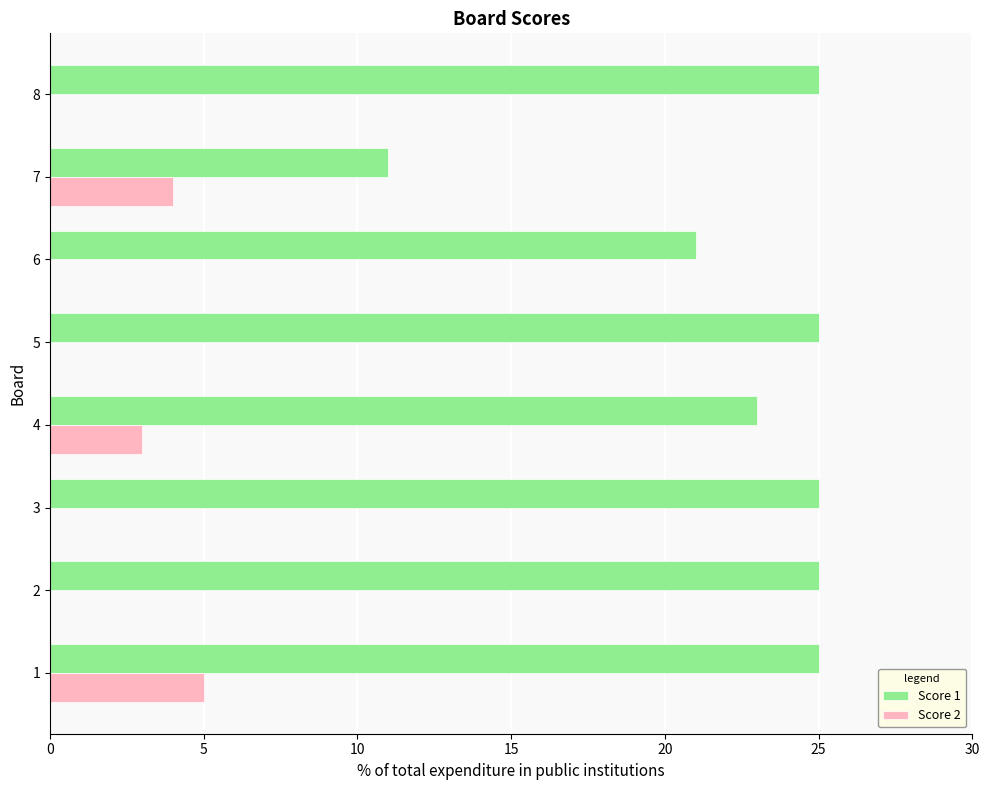

What is the sum of the Score 1 values at 6 and 8?

46